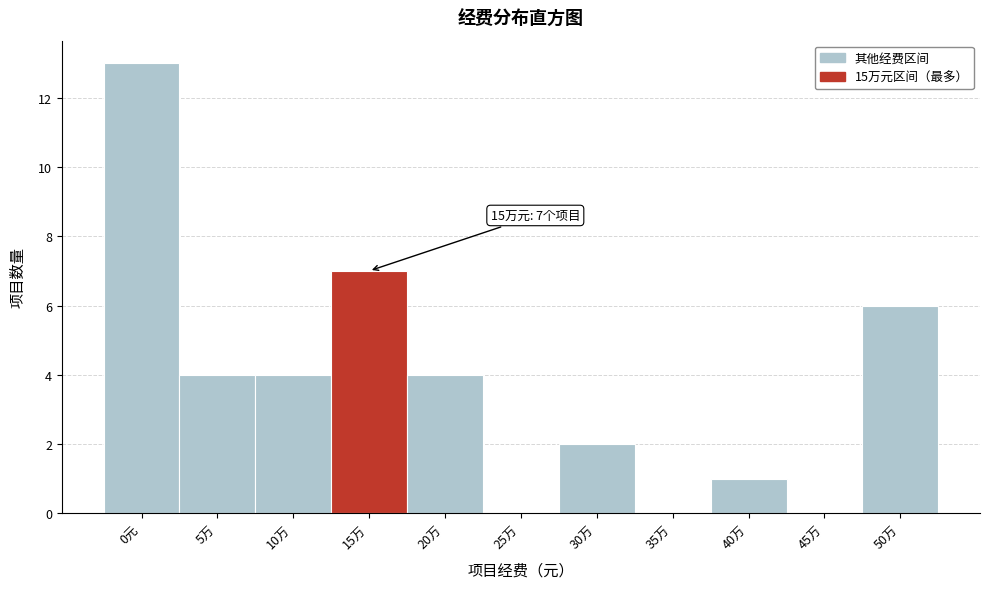

Reading right to left, transcribe all the data shown in this chart.

50万=6	45万=0	40万=1	35万=0	30万=2	25万=0	20万=4	15万=7	10万=4	5万=4	0元=13